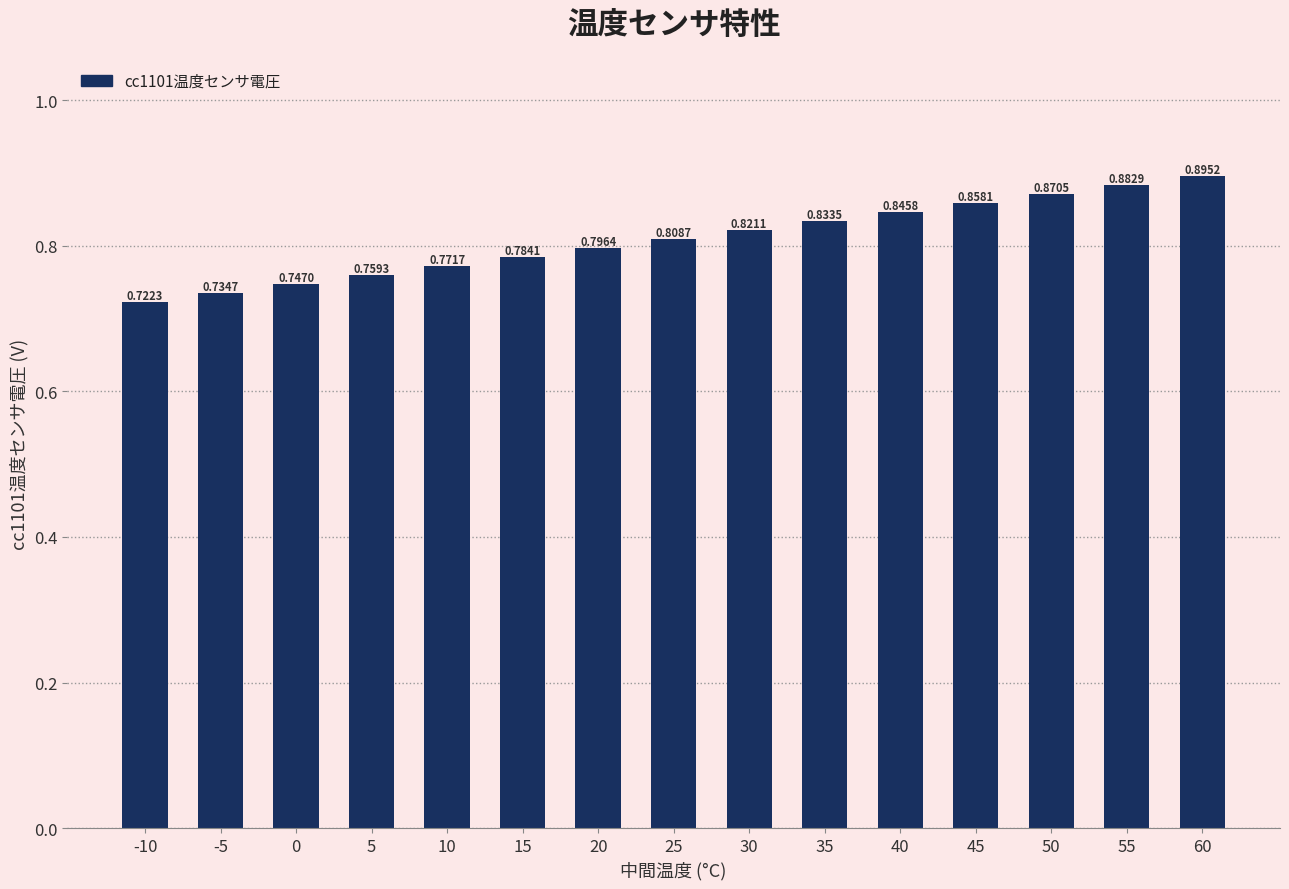

Rank the categories by value from lowest to highest.

-10, -5, 0, 5, 10, 15, 20, 25, 30, 35, 40, 45, 50, 55, 60